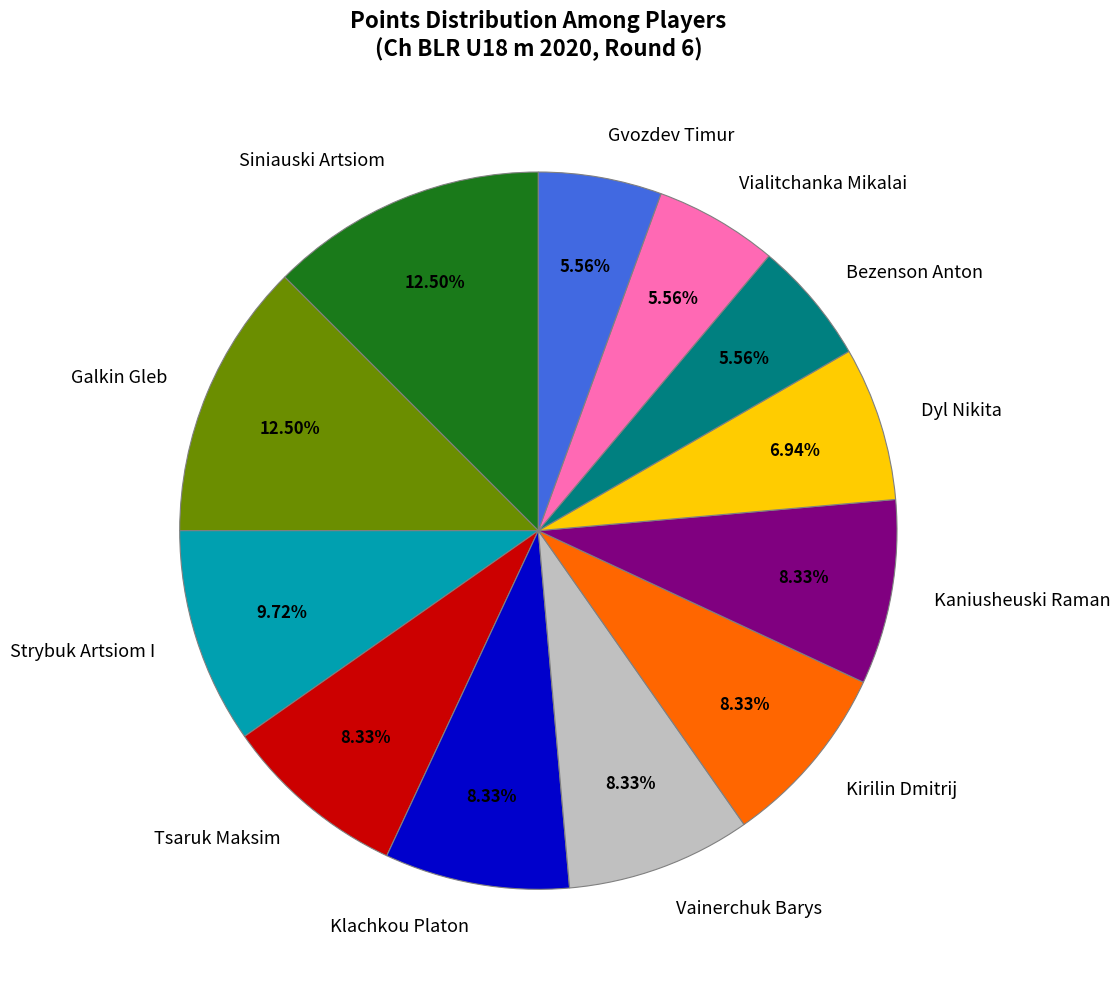

Is there any slice that represents more than half of the pie?

No